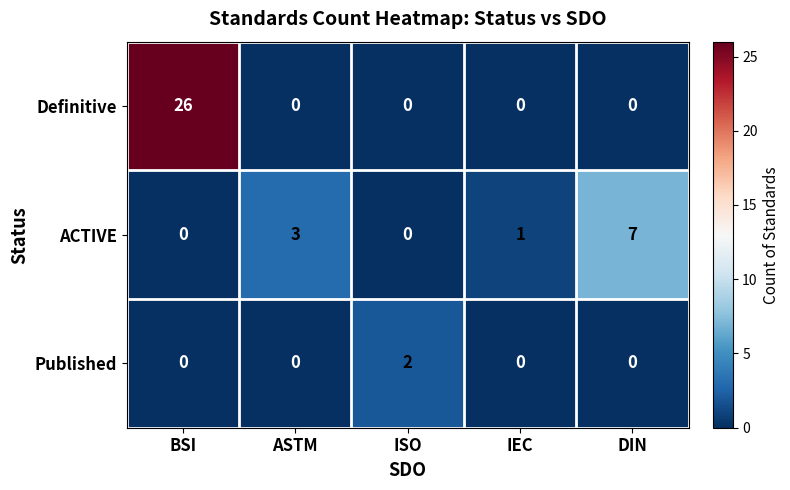

Count the Published values in the range 0 to 1.

4